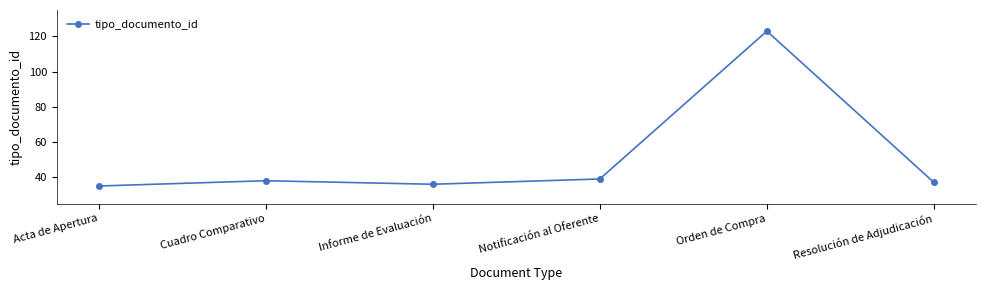

What is the change in value from Acta de Apertura to Orden de Compra?

+88